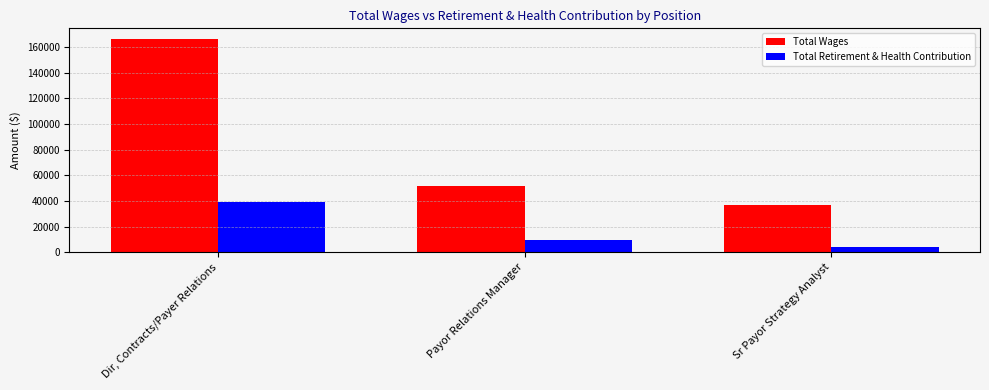

At which category is the sum across all series the highest?

Dir, Contracts/Payer Relations